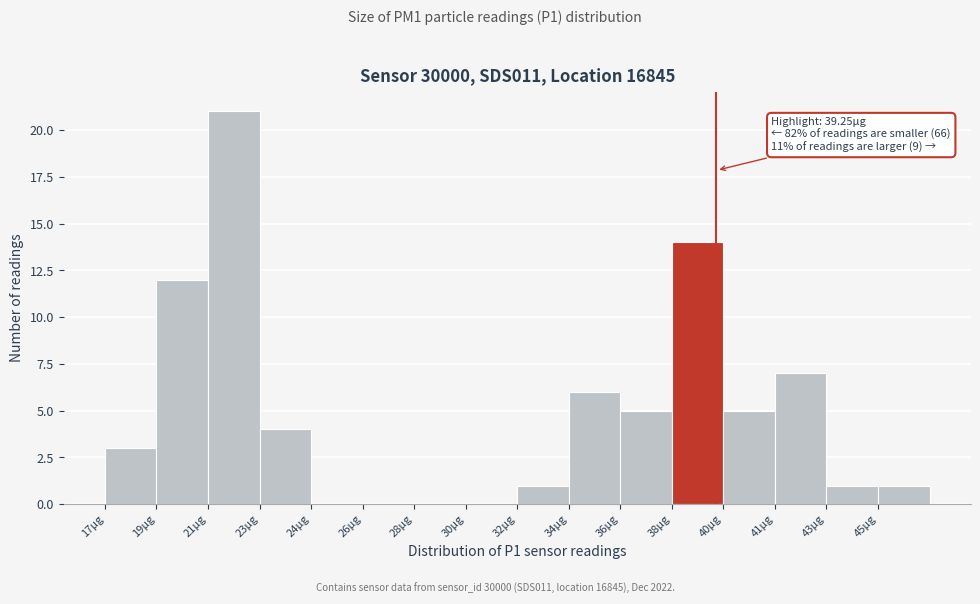

Reading left to right, extract all data points from this chart.

17µg=3	19µg=12	21µg=21	23µg=4	24µg=0	26µg=0	28µg=0	30µg=0	32µg=1	34µg=6	36µg=5	38µg=14	40µg=5	41µg=7	43µg=1	45µg=1